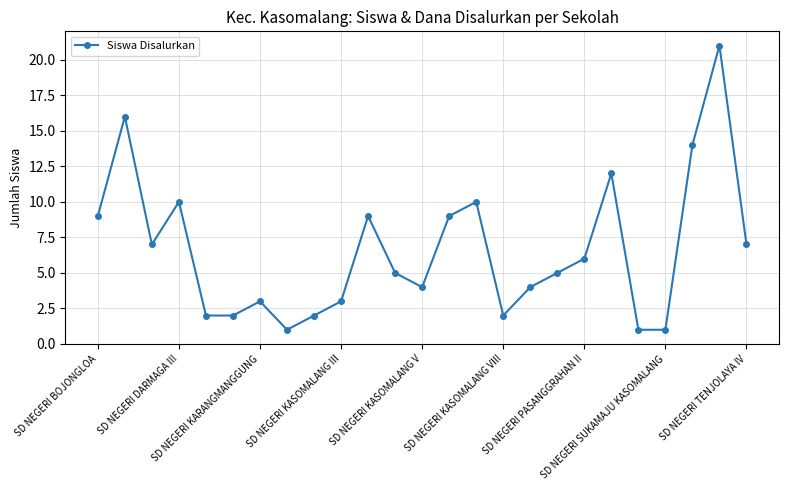

What is the value of the 25th point from the left?

7